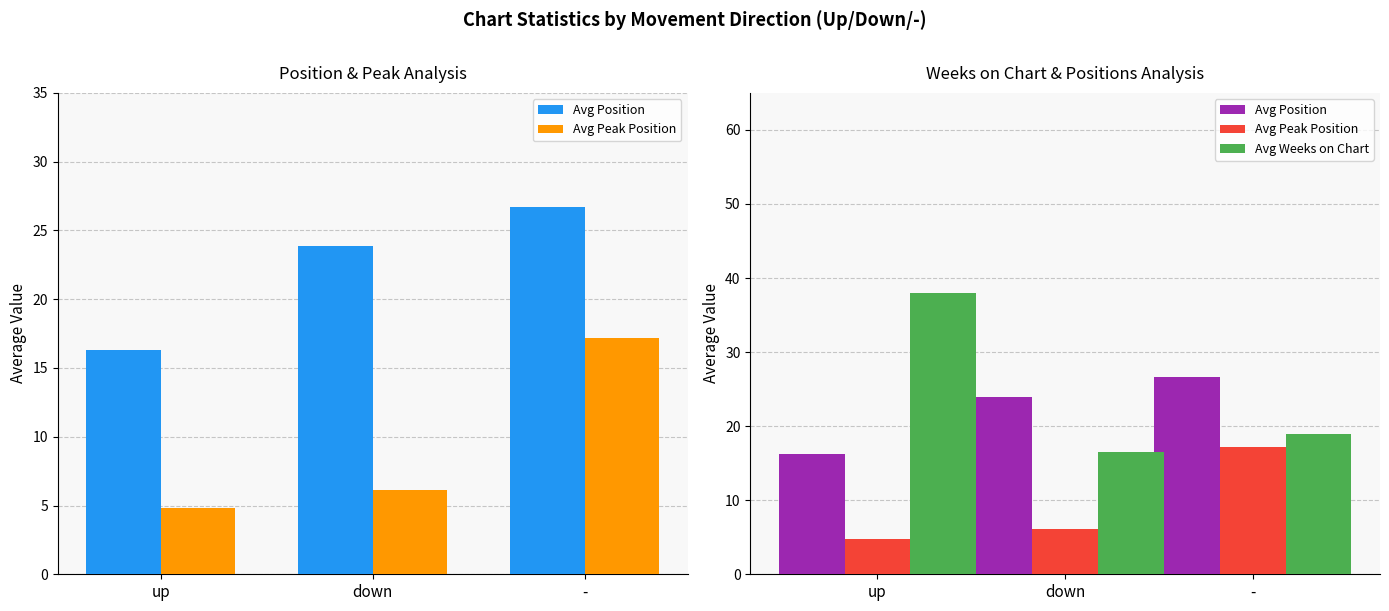

True or false: Avg Peak Position has a value of 10.1 at down.

False